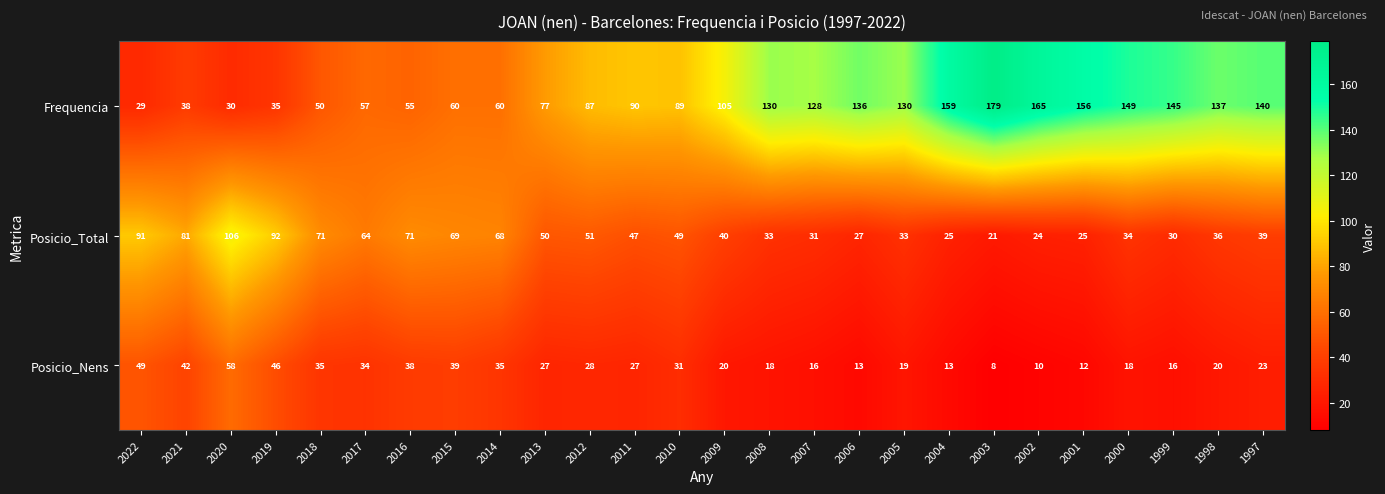

The value of Posicio_Total at 2005 is 15. True or false?

False